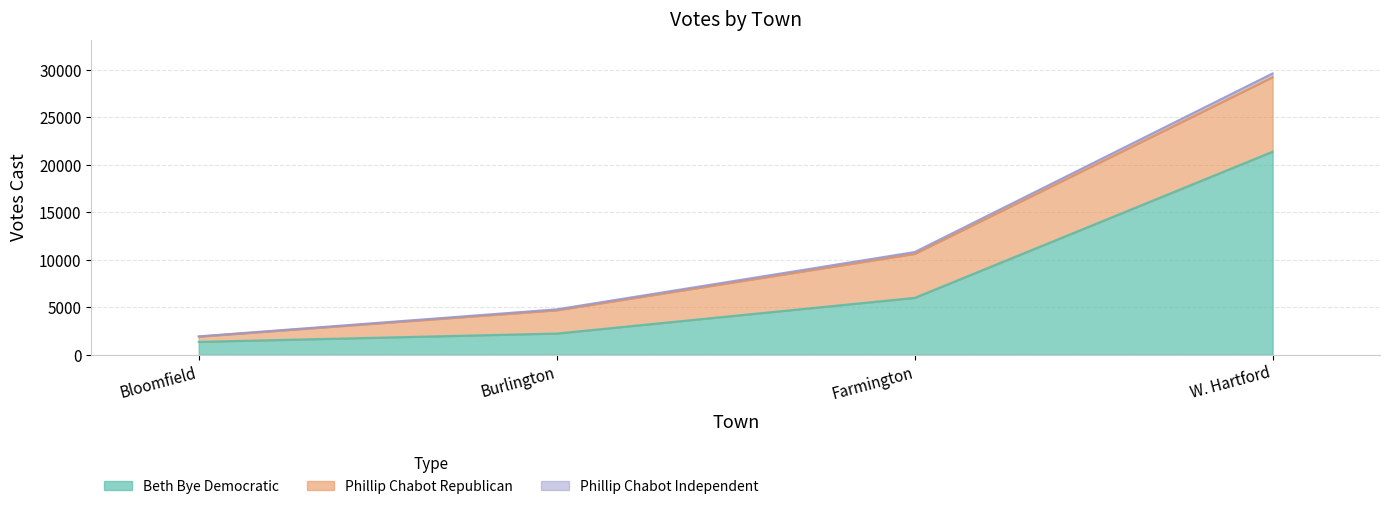

What is the lowest value of the Beth Bye Democratic series?

1361